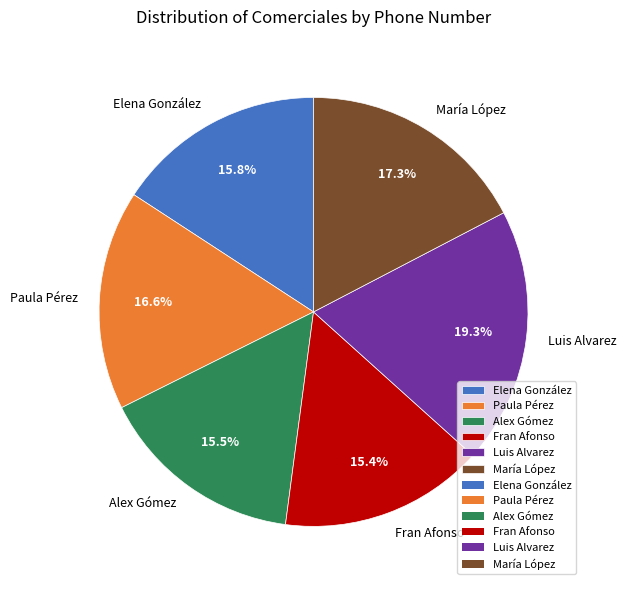

Is the sum of Elena González and María López greater than half?

No